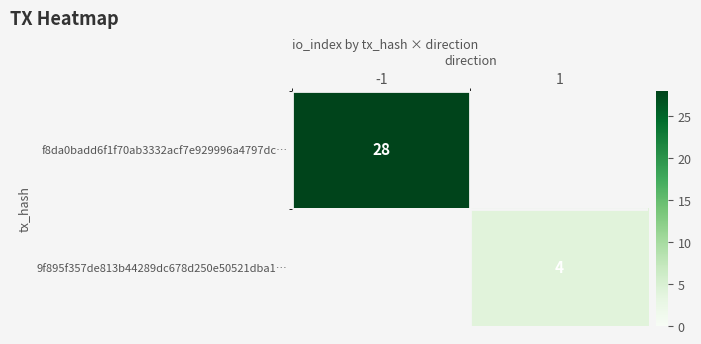

Is the value of f8da0badd6f1f70ab3332acf7e929996a4797dc… at -1 greater than the value of 9f895f357de813b44289dc678d250e50521dba1… at 1?

Yes